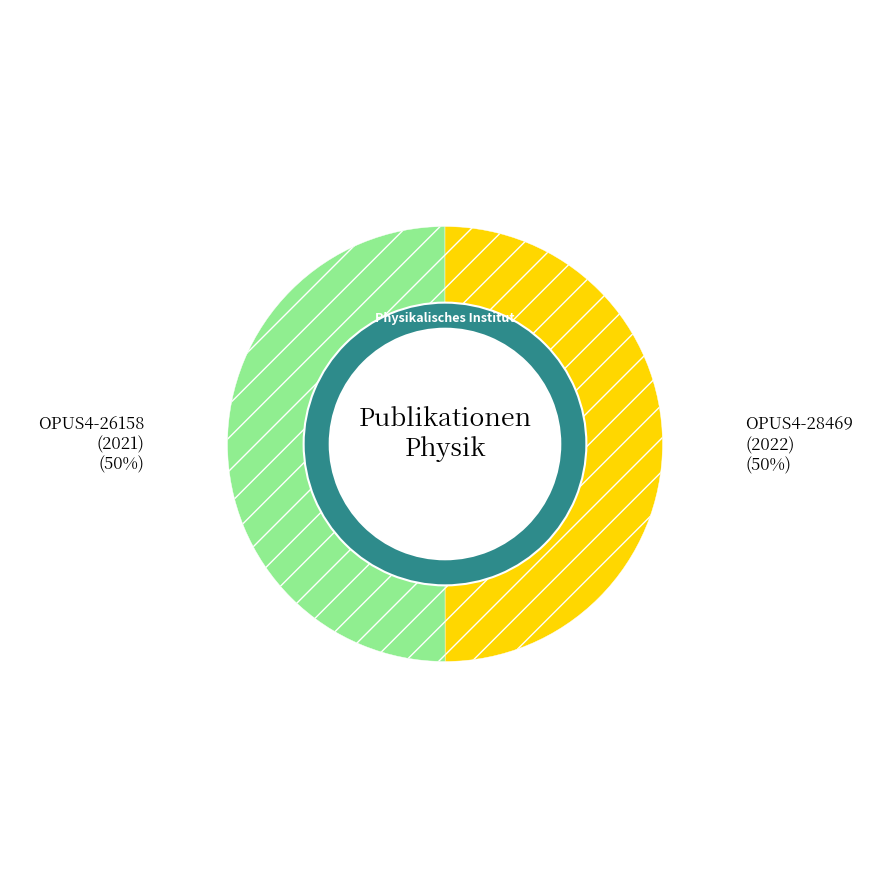

What is the smallest slice in the pie chart?

OPUS4-26158